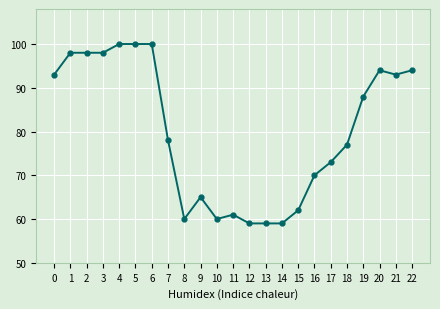

Where is the data nearest to the value 79?

7